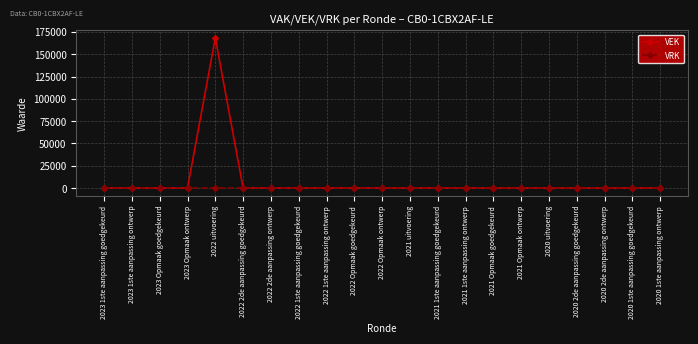

Reading left to right, extract all data points from this chart.

VEK: 2023 1ste aanpassing goedgekeurd=0	2023 1ste aanpassing ontwerp=0	2023 Opmaak goedgekeurd=0	2023 Opmaak ontwerp=0	2022 uitvoering=168403	2022 2de aanpassing goedgekeurd=0	2022 2de aanpassing ontwerp=0	2022 1ste aanpassing goedgekeurd=0	2022 1ste aanpassing ontwerp=0	2022 Opmaak goedgekeurd=0	2022 Opmaak ontwerp=0	2021 uitvoering=0	2021 1ste aanpassing goedgekeurd=0	2021 1ste aanpassing ontwerp=0	2021 Opmaak goedgekeurd=0	2021 Opmaak ontwerp=0	2020 uitvoering=0	2020 2de aanpassing goedgekeurd=0	2020 2de aanpassing ontwerp=0	2020 1ste aanpassing goedgekeurd=0	2020 1ste aanpassing ontwerp=0
VRK: 2023 1ste aanpassing goedgekeurd=0	2023 1ste aanpassing ontwerp=0	2023 Opmaak goedgekeurd=0	2023 Opmaak ontwerp=0	2022 uitvoering=0	2022 2de aanpassing goedgekeurd=0	2022 2de aanpassing ontwerp=0	2022 1ste aanpassing goedgekeurd=0	2022 1ste aanpassing ontwerp=0	2022 Opmaak goedgekeurd=0	2022 Opmaak ontwerp=0	2021 uitvoering=0	2021 1ste aanpassing goedgekeurd=0	2021 1ste aanpassing ontwerp=0	2021 Opmaak goedgekeurd=0	2021 Opmaak ontwerp=0	2020 uitvoering=0	2020 2de aanpassing goedgekeurd=0	2020 2de aanpassing ontwerp=0	2020 1ste aanpassing goedgekeurd=0	2020 1ste aanpassing ontwerp=0